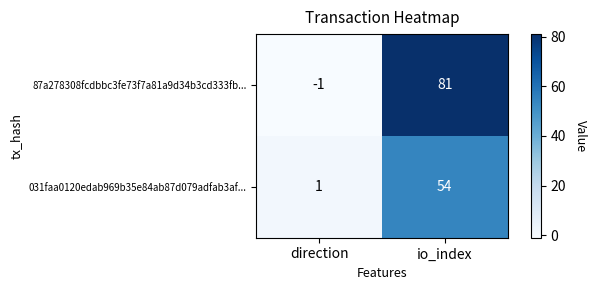

Which series has the largest total across all categories?

87a278308fcdbbc3fe73f7a81a9d34b3cd333fb...